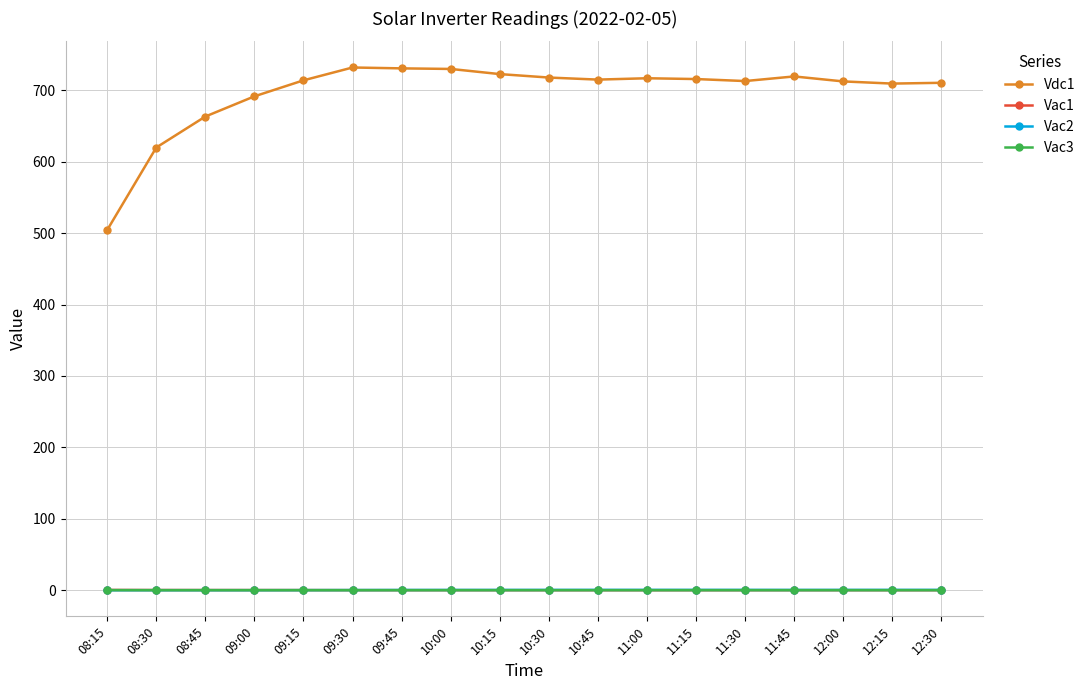

Which series has the largest total across all categories?

Vdc1